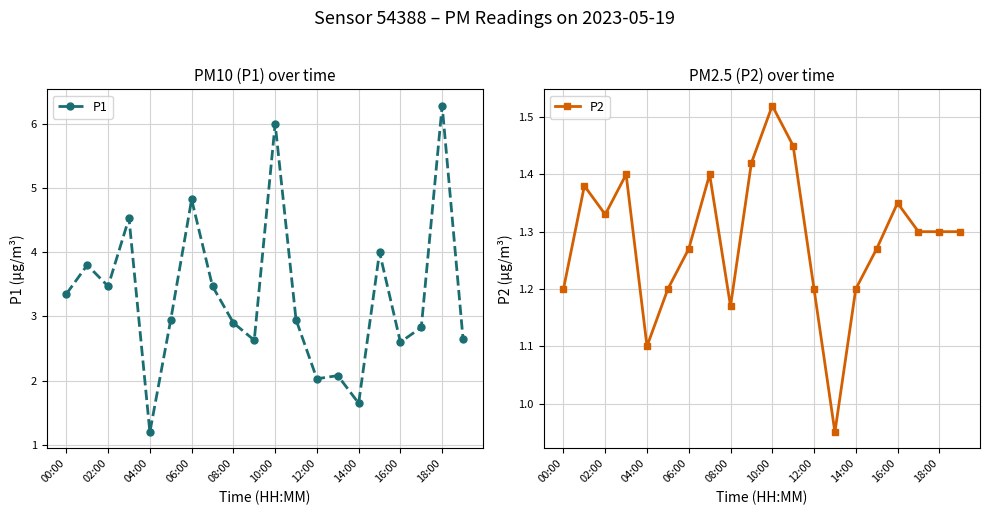

Where is the first local minimum for P1?

02:00